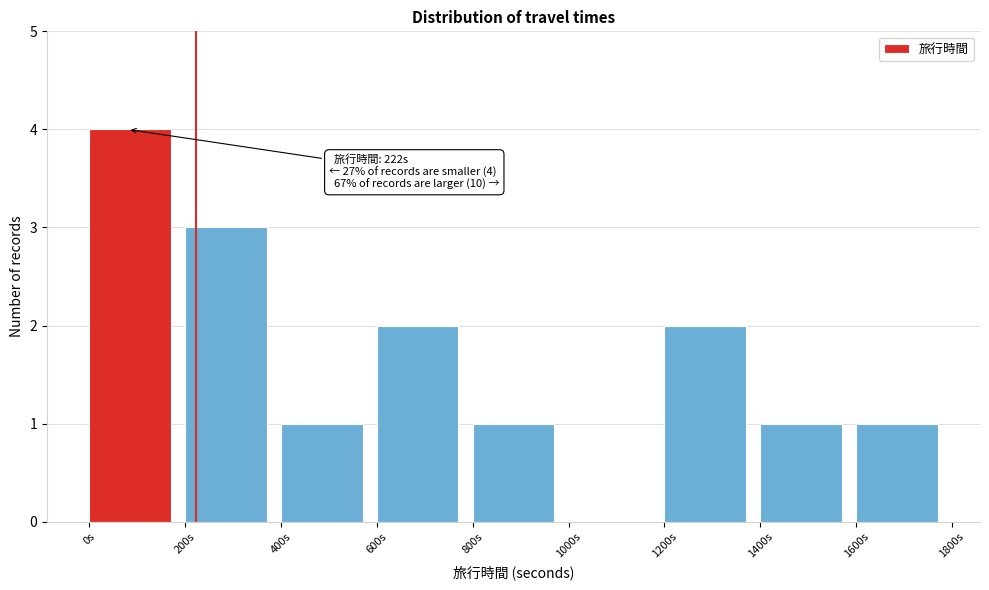

Which range on the x-axis has the tallest bar?

0 to 200